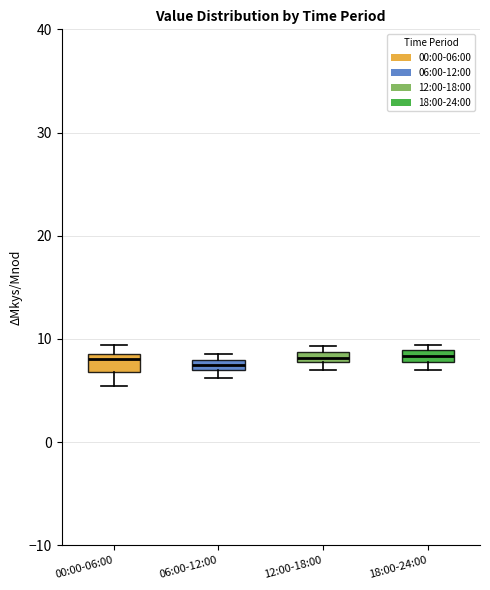

Where is the upper edge of the box for 06:00-12:00 on the y-axis? The values are not printed on the chart, so give them approximately, as read against the axis.

8